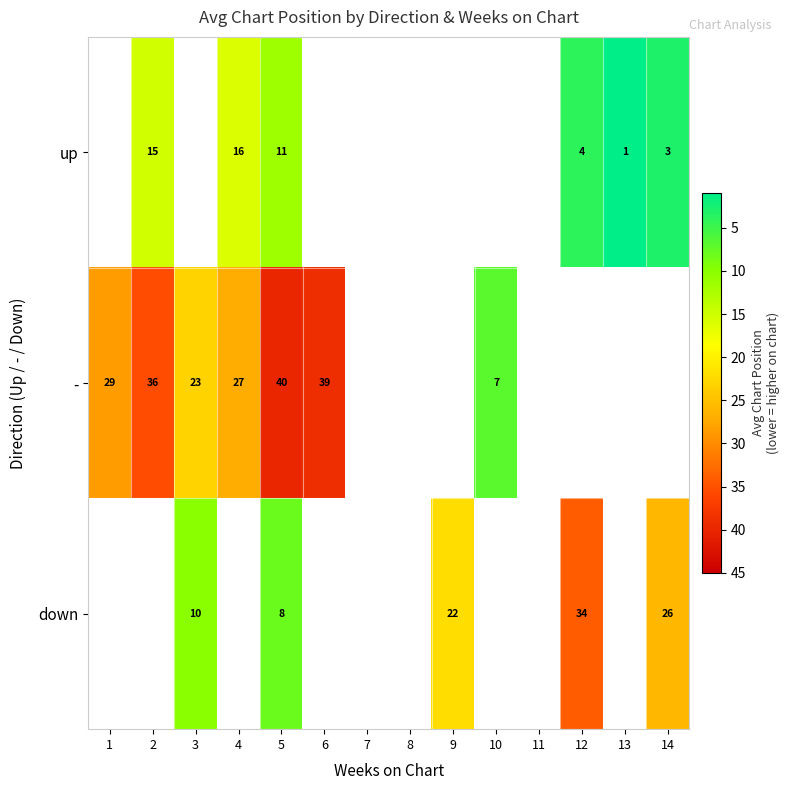

Between 10 and 5, which is larger?

5